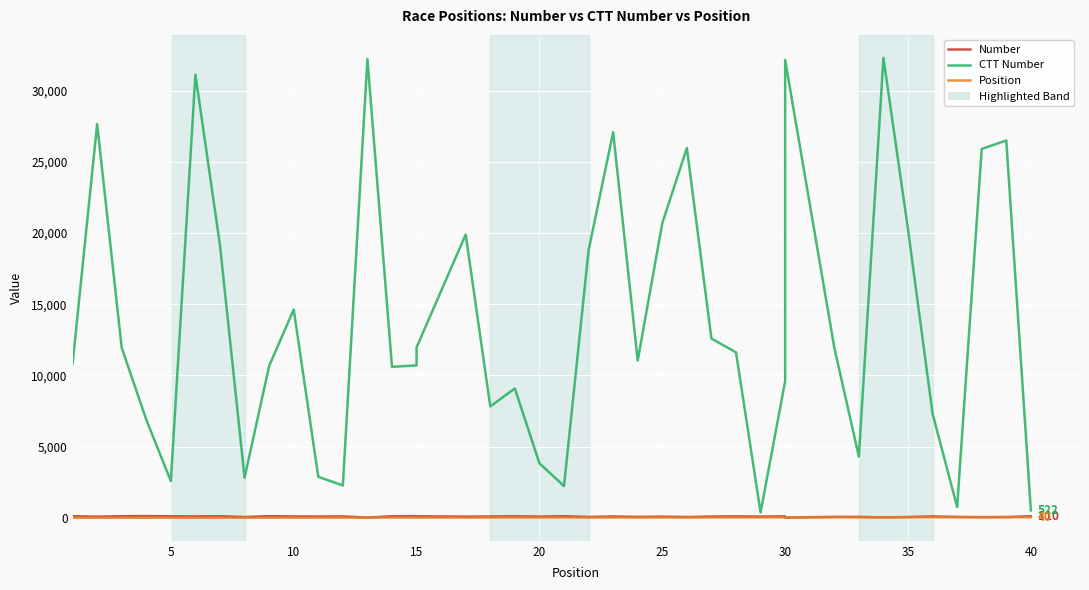

True or false: CTT Number has more than 1 points higher than both neighbors.

True